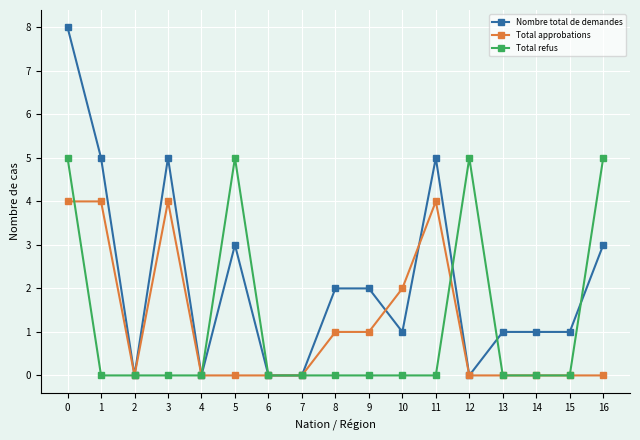

How many lines are shown in the chart?

3